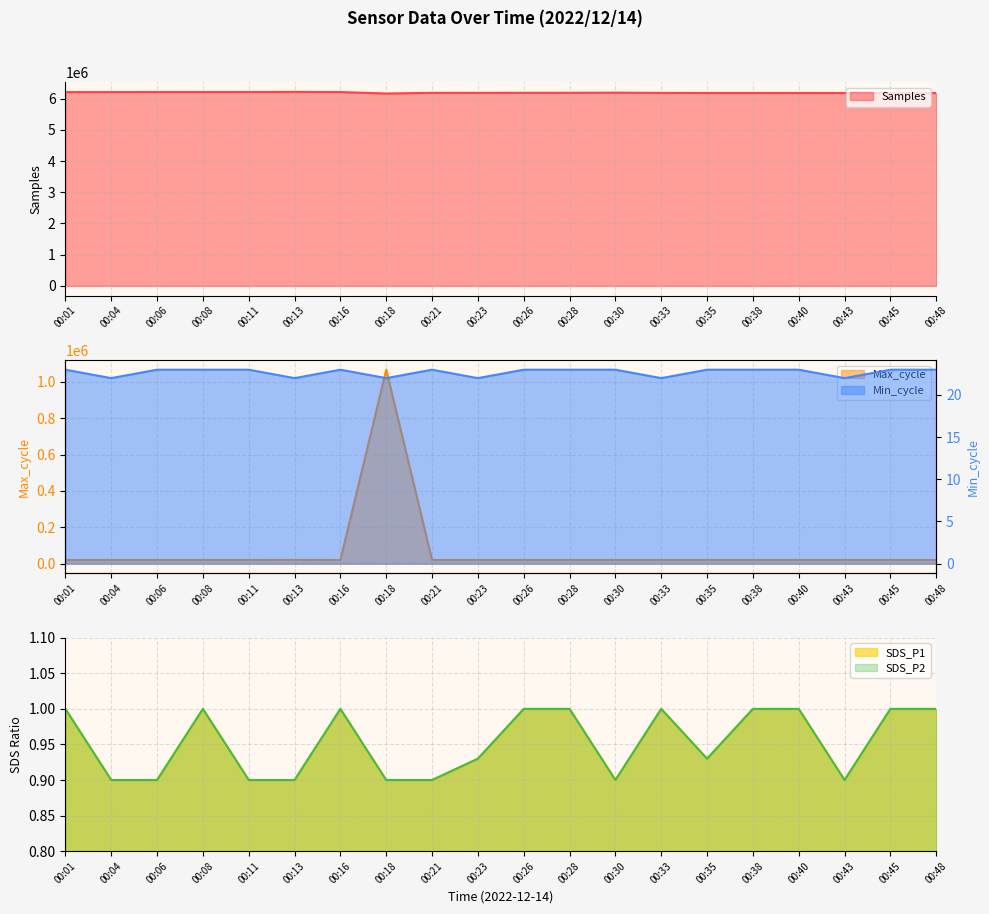

Reading left to right, extract all data points from this chart.

Samples: 6208754.0	6209533.0	6211608.0	6211056.0	6212040.0	6215470.0	6210439.0	6163524.0	6185319.0	6184100.0	6187085.0	6187135.0	6191271.0	6183330.0	6180139.0	6180208.0	6179808.0	6179429.0	6180157.0	6179830.0
Max_cycle: 20179.0	20228.0	20151.0	20155.0	20152.0	20682.0	20209.0	1066633.0	20152.0	20238.0	20160.0	20152.0	20267.0	20269.0	20211.0	20153.0	20176.0	20199.0	20155.0	20205.0
SDS_P1: 1.0	0.9	0.9	1.0	0.9	0.9	1.0	0.9	0.9	0.9	1.0	1.0	0.9	1.0	0.9	1.0	1.0	0.9	1.0	1.0
SDS_P2: 1.0	0.9	0.9	1.0	0.9	0.9	1.0	0.9	0.9	0.9	1.0	1.0	0.9	1.0	0.9	1.0	1.0	0.9	1.0	1.0
Min_cycle: 23.0	22.0	23.0	23.0	23.0	22.0	23.0	22.0	23.0	22.0	23.0	23.0	23.0	22.0	23.0	23.0	23.0	22.0	23.0	23.0